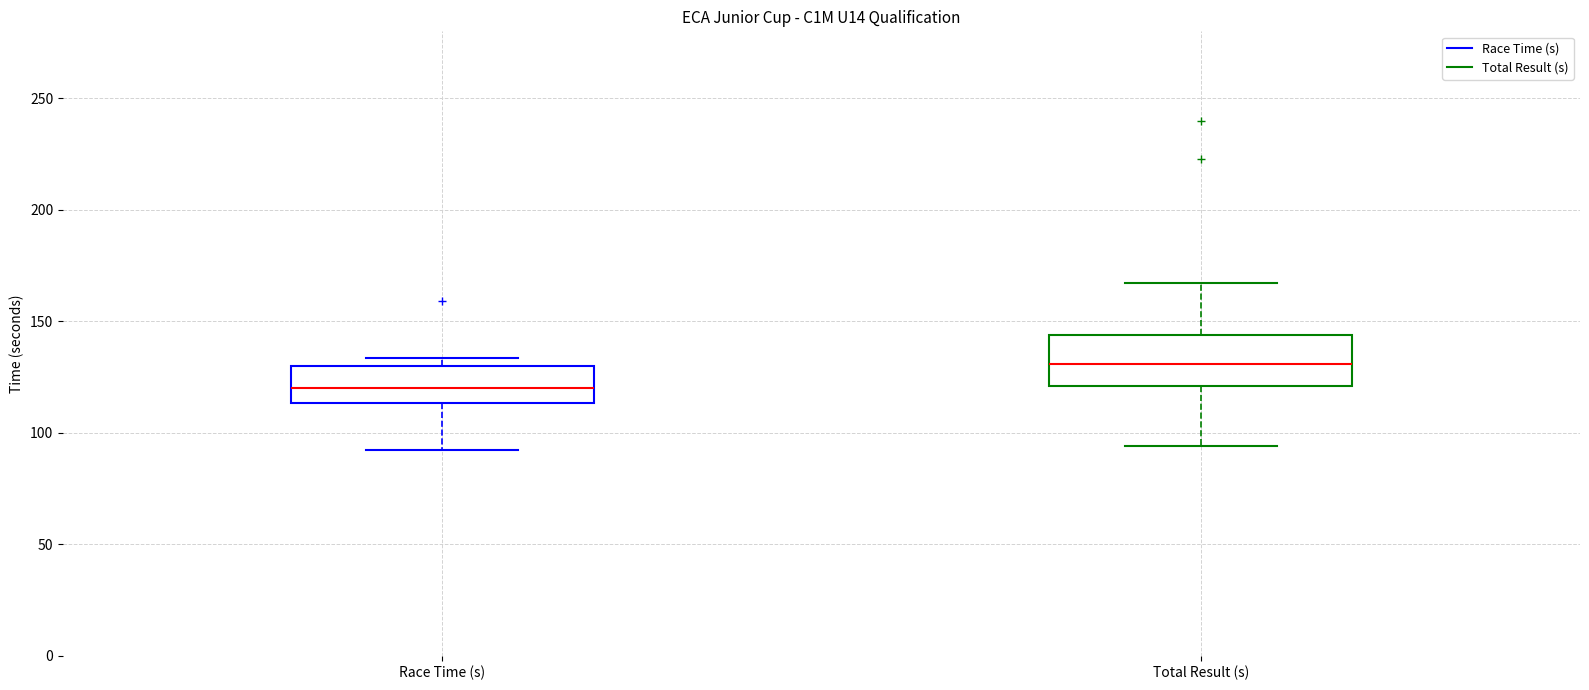

Reading left to right, read every box against the y-axis: the position of its median line, the range the box covers, and the ends of its whiskers. The values are not printed on the chart, so give them approximately, as read against the axis.

Race Time (s): median 120, box 115 to 130, whiskers 90 to 135
Total Result (s): median 130, box 120 to 145, whiskers 95 to 165